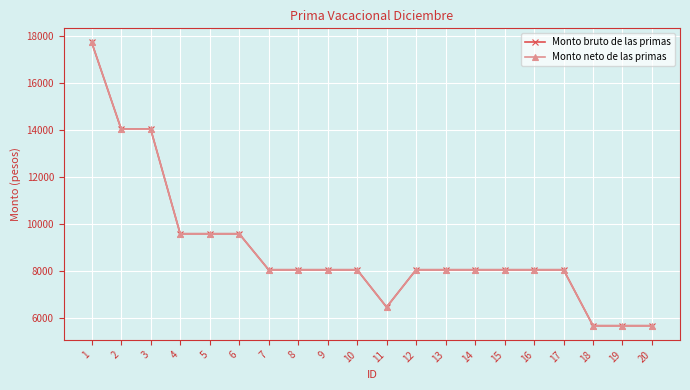

Does the chart have visible grid lines?

Yes